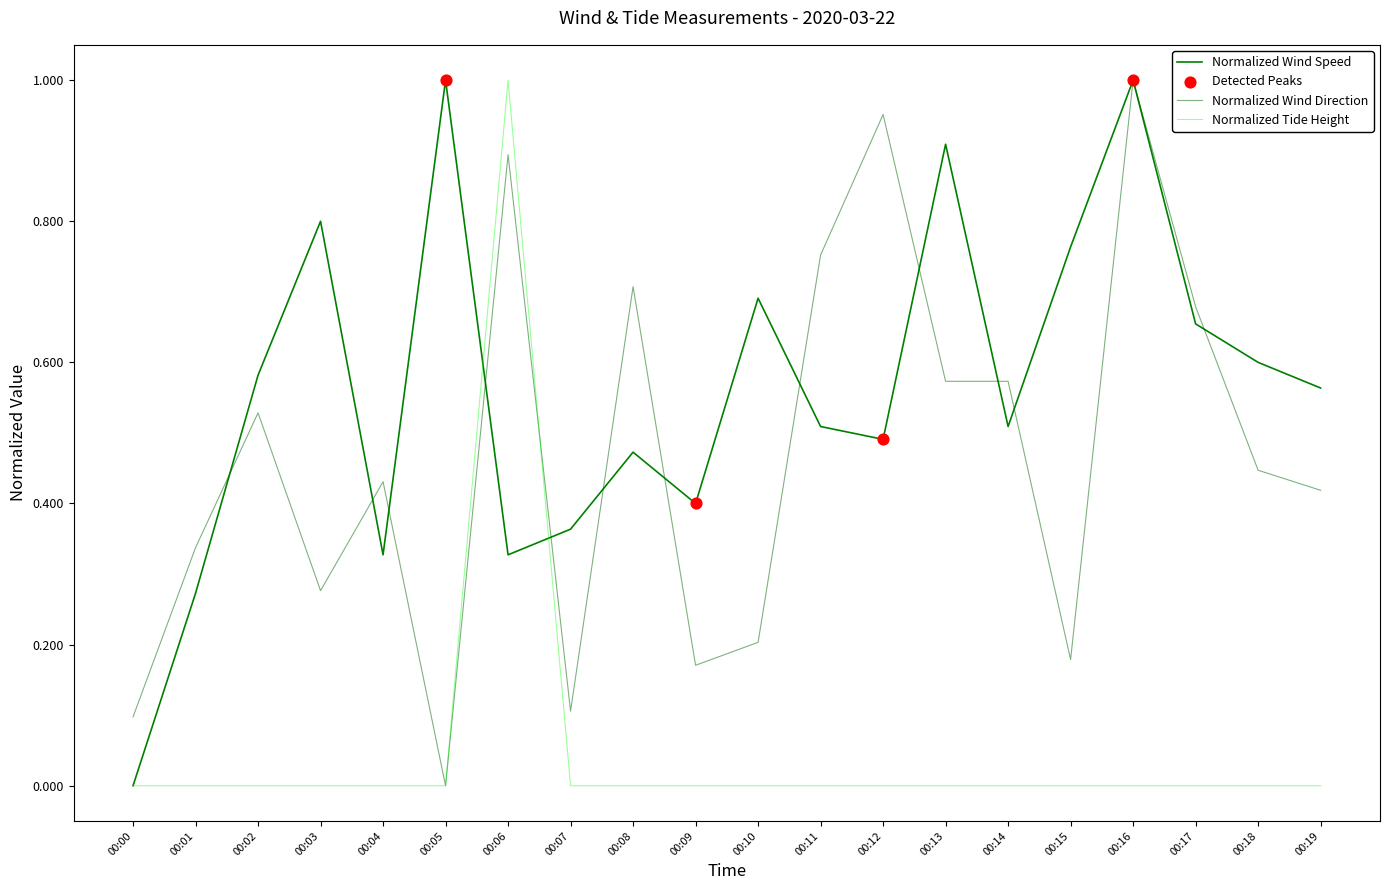

Which series has the largest total across all categories?

Normalized Wind Speed